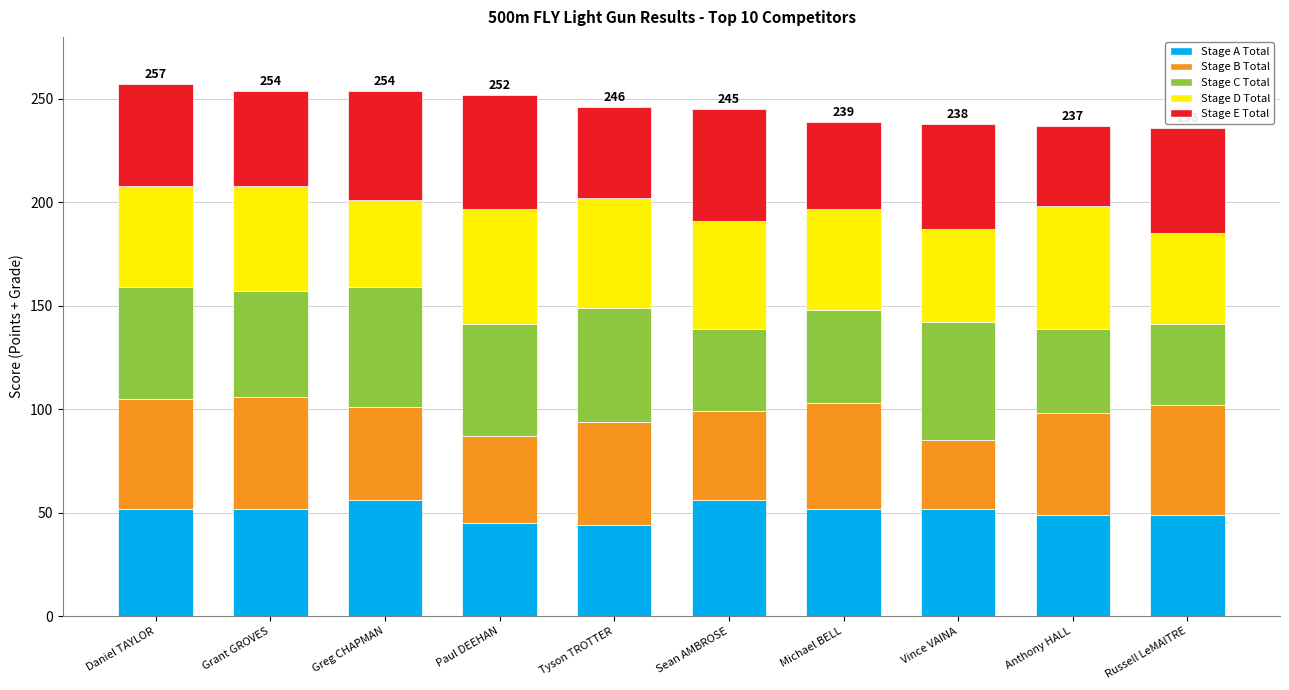

True or false: Stage A Total has a value of 33.7 at Anthony HALL.

False